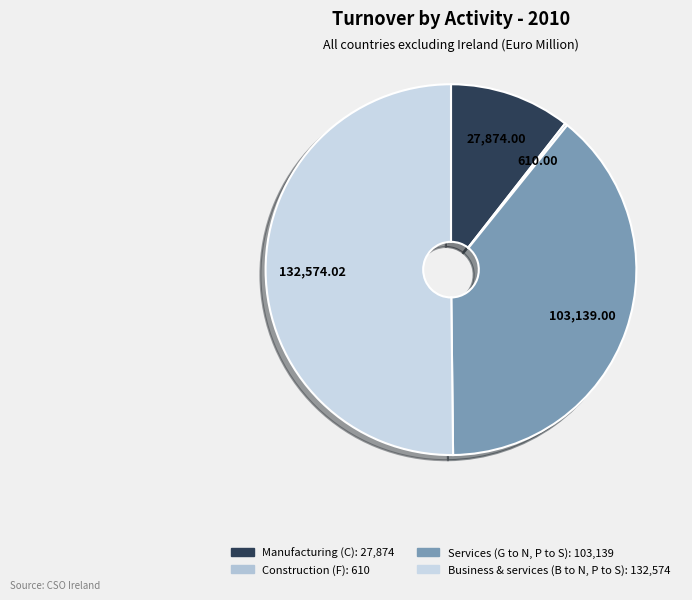

How many slices are in this pie chart?

4